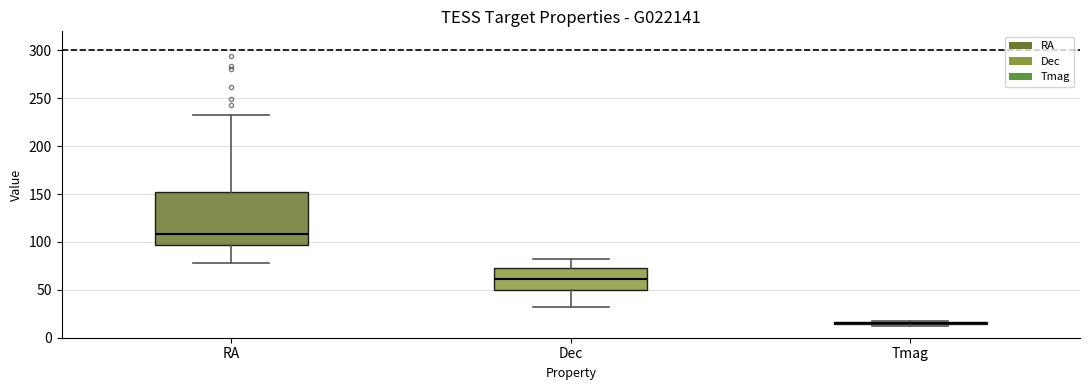

Reading left to right, transcribe this box plot: for each box, give where its median line is, the range the box spans, and where its two whiskers end, as read against the y-axis. The values are not printed on the chart, so give them approximately, as read against the axis.

RA: median 110, box 95 to 150, whiskers 80 to 230
Dec: median 60, box 50 to 70, whiskers 30 to 80
Tmag: box collapsed to a line at 15, whiskers 10 to 15